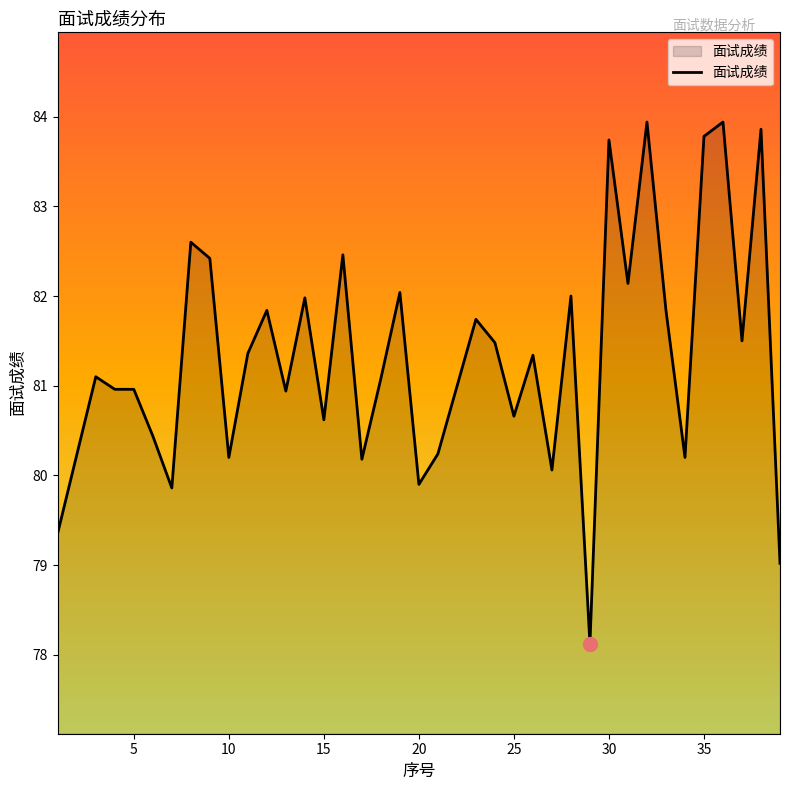

Does the chart display data point markers on the line(s)?

No